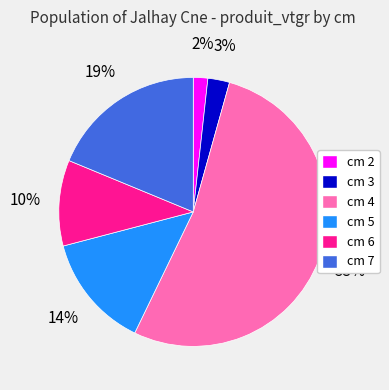

Which slice is the smallest?

cm 2